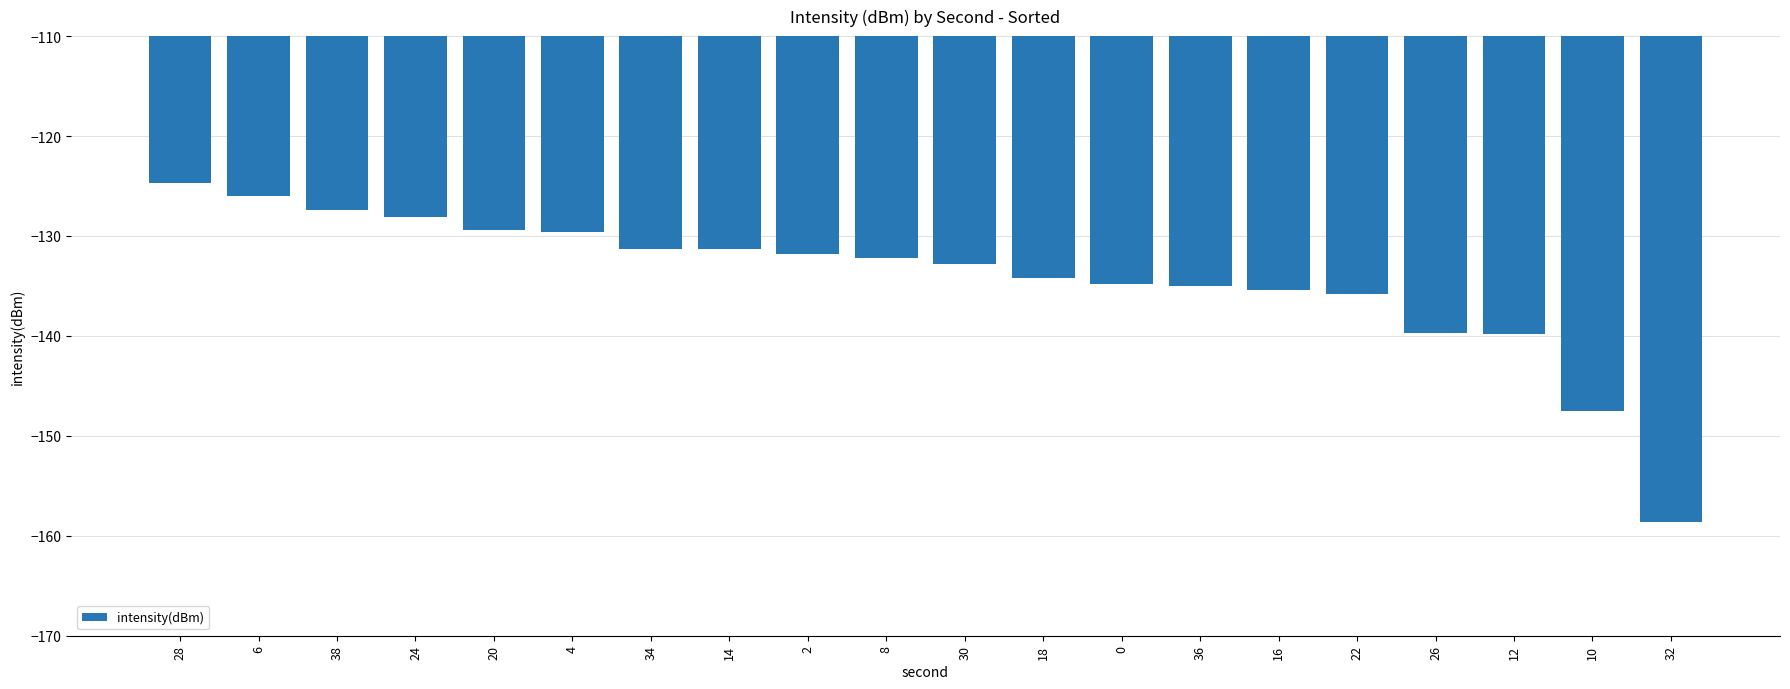

How many bars are there in total?

20